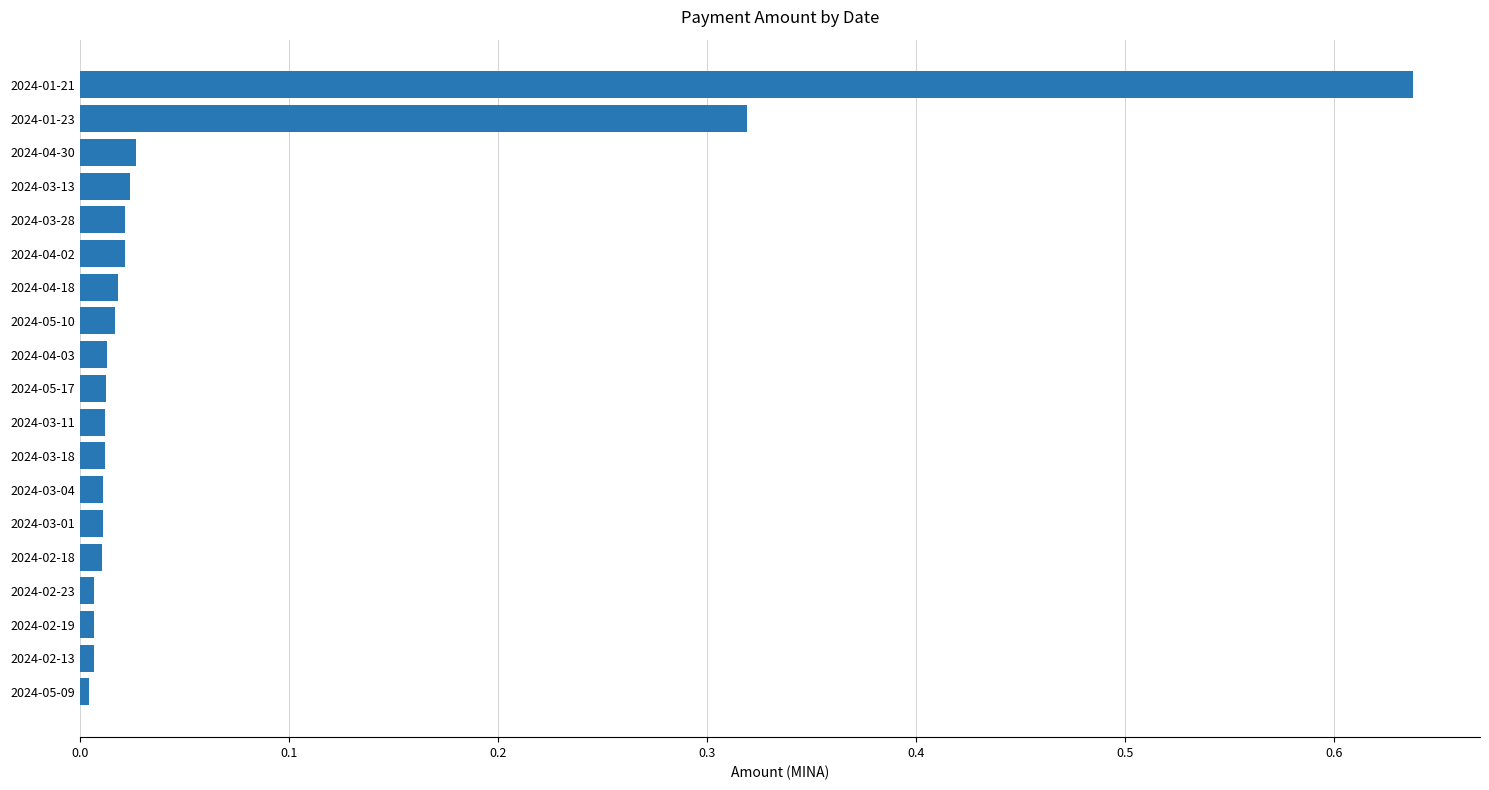

What is the sum of all values?

1.2